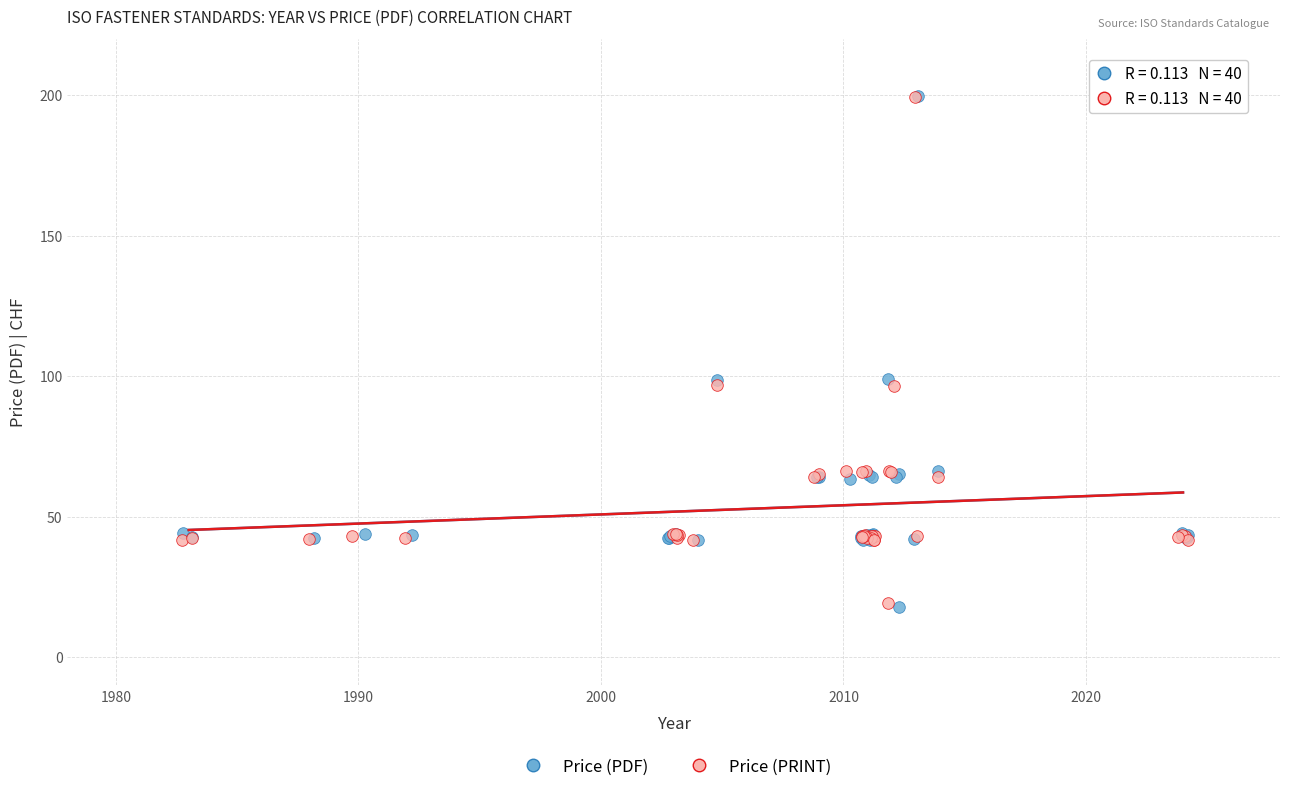

Which series has the widest spread of Y values?

Price (PDF)